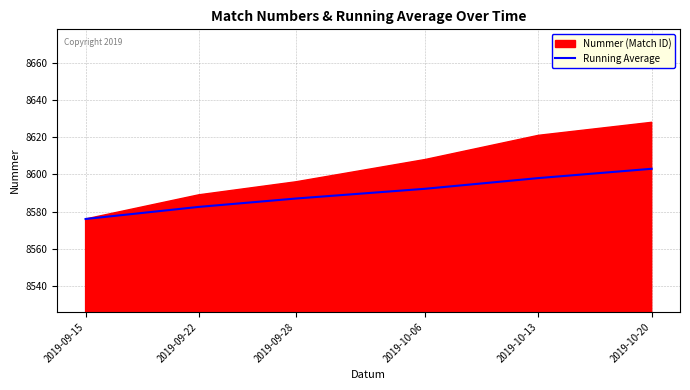

True or false: Running Average has a value of 2401.8 at 2019-10-13.

False